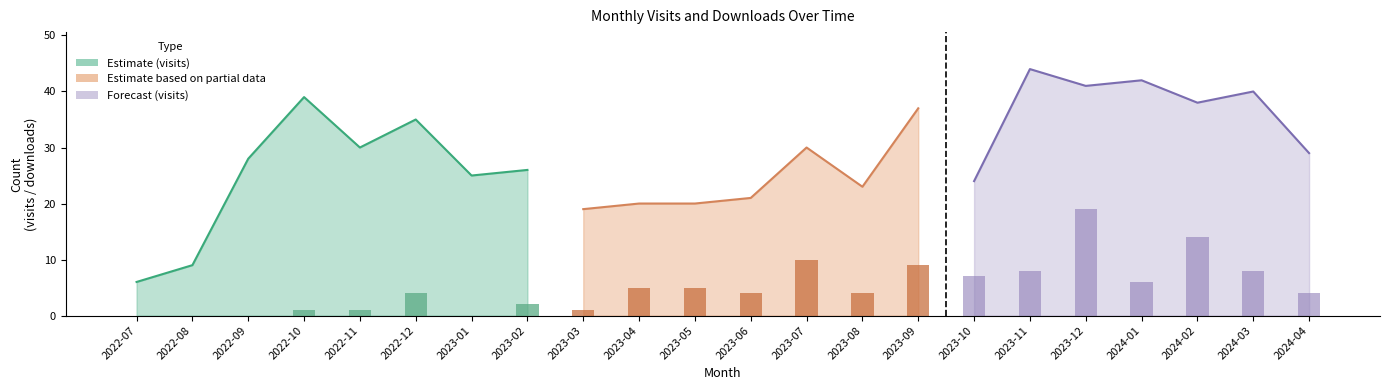

At which label does monthly_download_resource first exceed 4?

2023-04